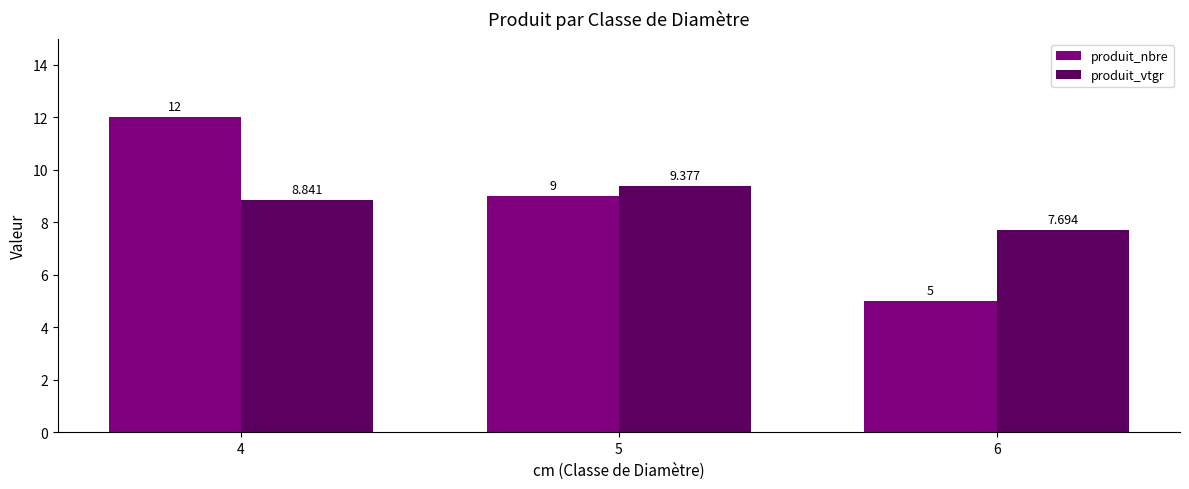

Which category has the highest value across all series?

4